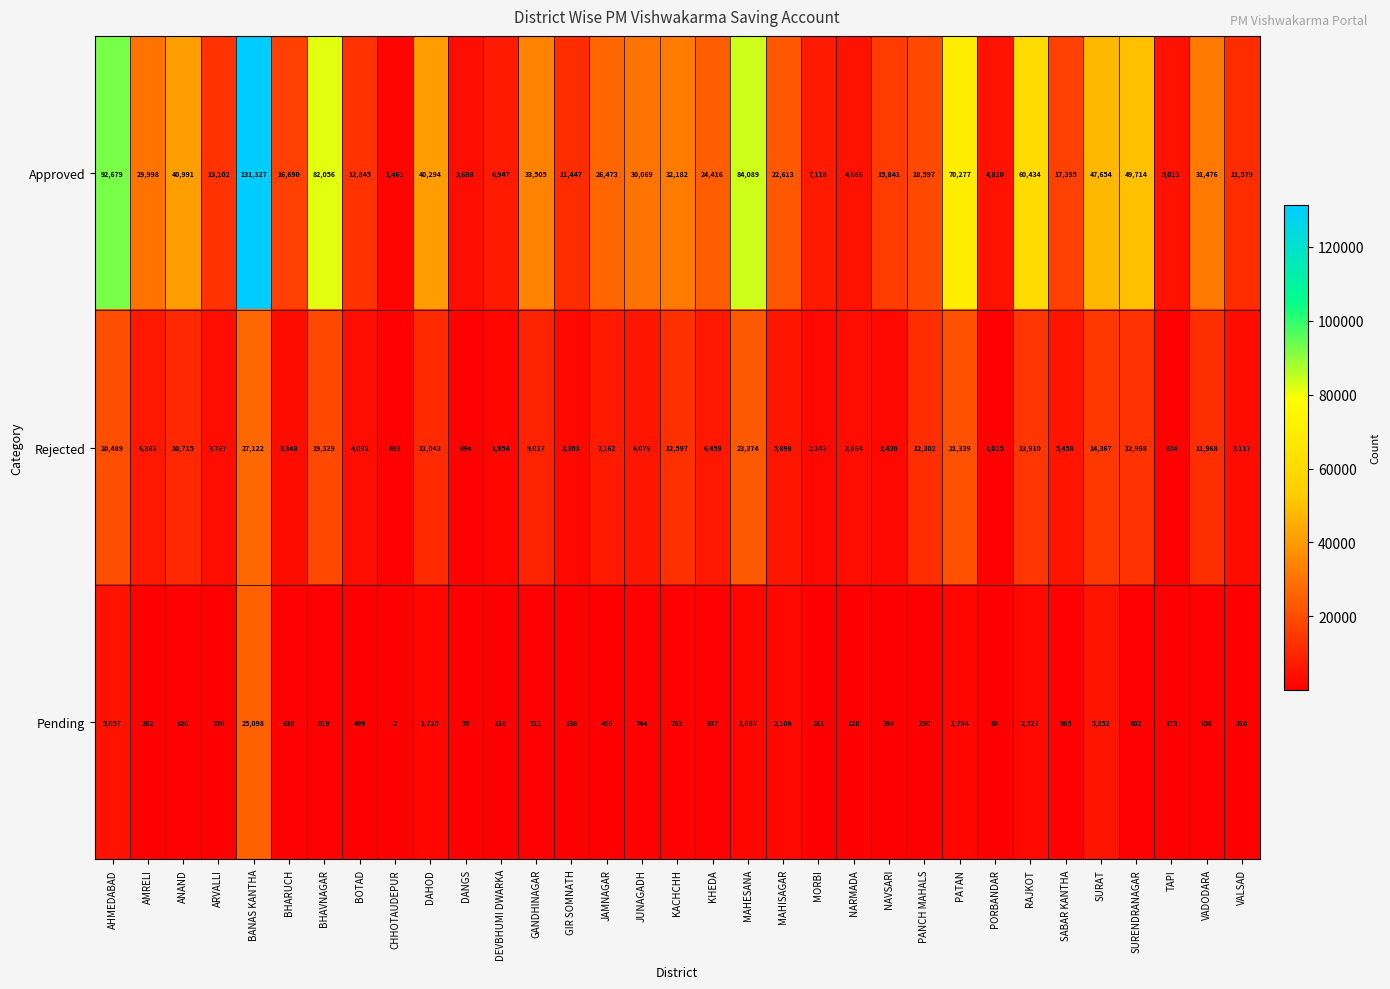

The Approved series shows 11447 at GIR SOMNATH. True or false?

True